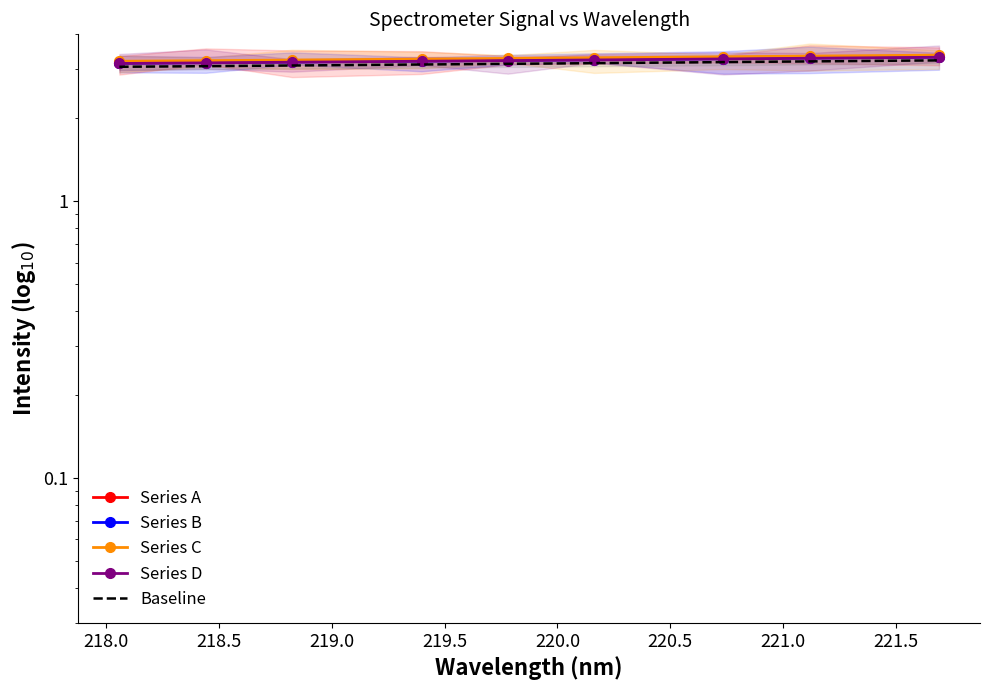

True or false: Series D has more than 0 interior local peaks.

False